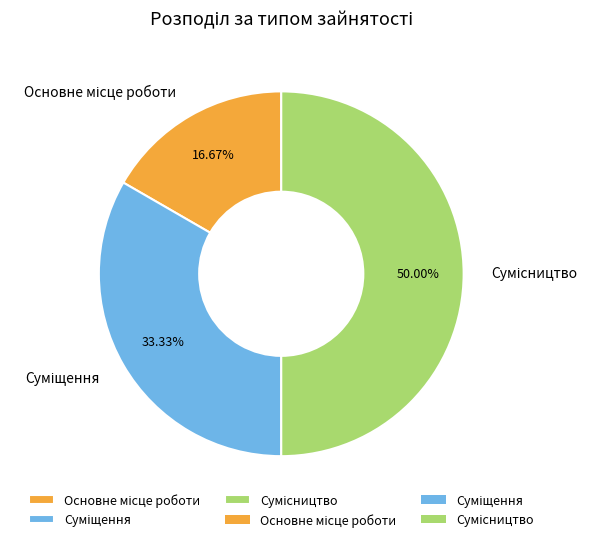

What is the smallest slice in the pie chart?

Основне місце роботи